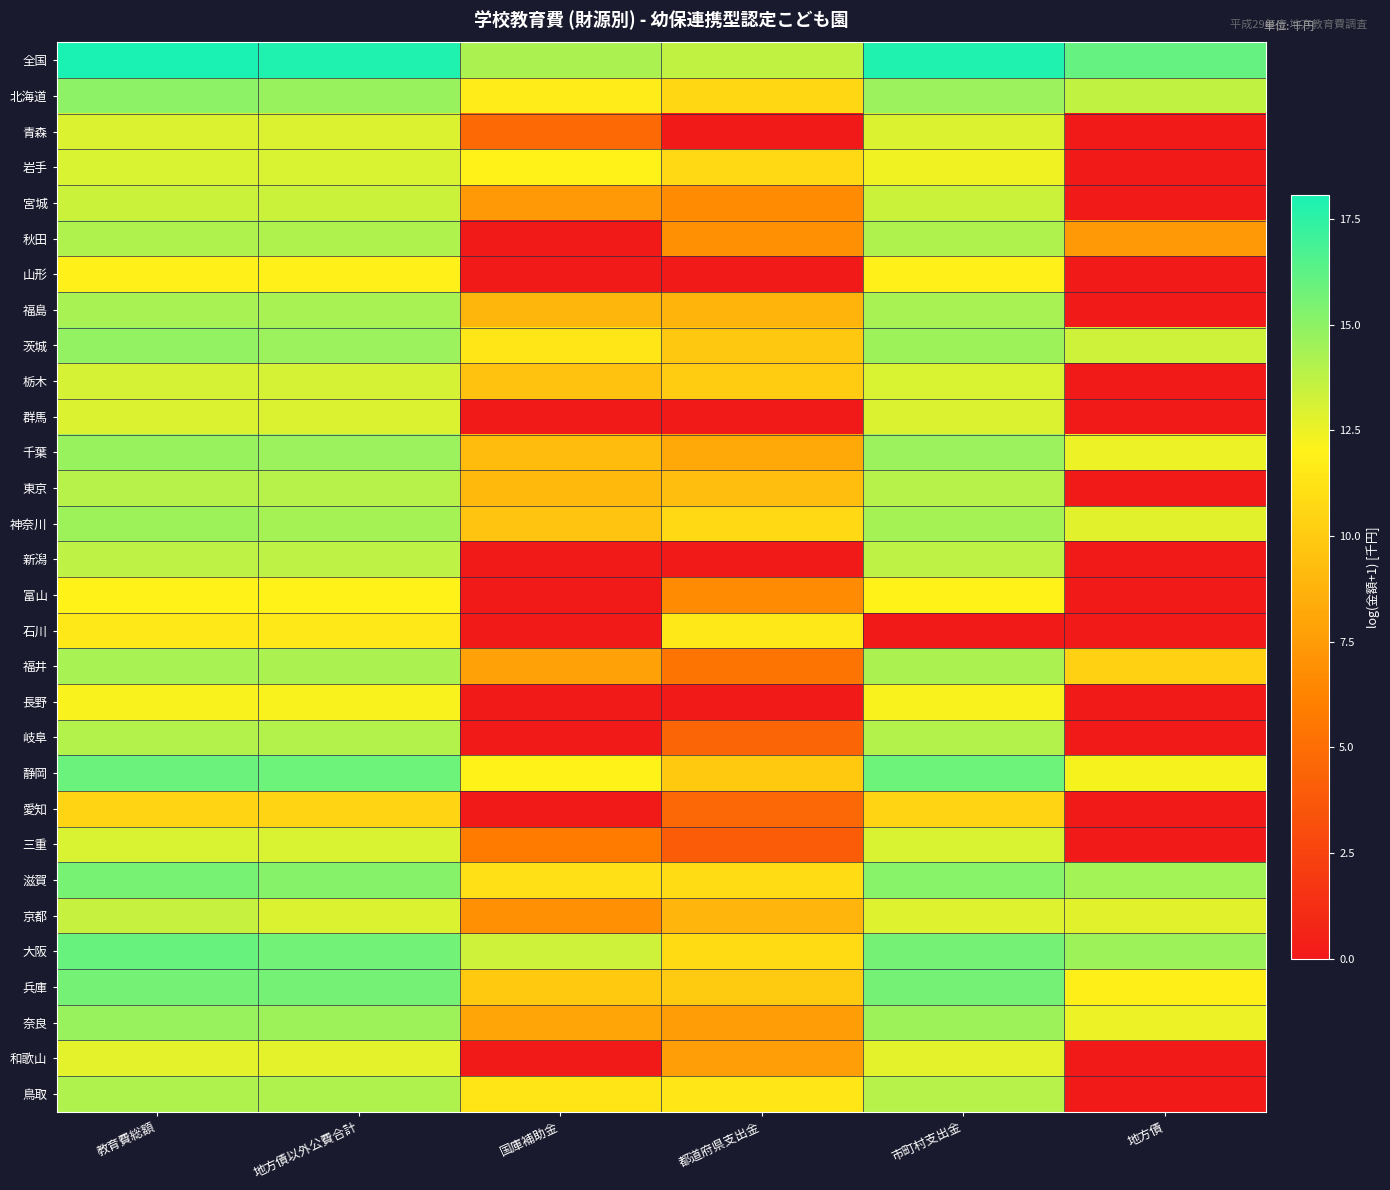

Reading left to right, extract all data points from this chart.

全国: 教育費総額=18.1	地方債以外公費合計=17.9	国庫補助金=14.2	都道府県支出金=13.6	市町村支出金=17.9	地方債=16.0
北海道: 教育費総額=15.0	地方債以外公費合計=14.7	国庫補助金=11.8	都道府県支出金=10.7	市町村支出金=14.6	地方債=13.7
青森: 教育費総額=12.9	地方債以外公費合計=12.9	国庫補助金=4.8	都道府県支出金=0.0	市町村支出金=12.9	地方債=0.0
岩手: 教育費総額=13.0	地方債以外公費合計=13.0	国庫補助金=12.0	都道府県支出金=10.7	市町村支出金=12.4	地方債=0.0
宮城: 教育費総額=13.4	地方債以外公費合計=13.4	国庫補助金=7.4	都道府県支出金=6.7	市町村支出金=13.4	地方債=0.0
秋田: 教育費総額=14.1	地方債以外公費合計=14.1	国庫補助金=0.0	都道府県支出金=6.9	市町村支出金=14.1	地方債=7.5
山形: 教育費総額=12.0	地方債以外公費合計=12.0	国庫補助金=0.0	都道府県支出金=0.0	市町村支出金=12.0	地方債=0.0
福島: 教育費総額=14.3	地方債以外公費合計=14.3	国庫補助金=8.9	都道府県支出金=8.8	市町村支出金=14.3	地方債=0.0
茨城: 教育費総額=14.9	地方債以外公費合計=14.6	国庫補助金=11.4	都道府県支出金=9.8	市町村支出金=14.6	地方債=13.3
栃木: 教育費総額=13.1	地方債以外公費合計=13.1	国庫補助金=9.6	都道府県支出金=10.0	市町村支出金=13.0	地方債=0.0
群馬: 教育費総額=13.0	地方債以外公費合計=13.0	国庫補助金=0.0	都道府県支出金=0.0	市町村支出金=13.0	地方債=0.0
千葉: 教育費総額=14.7	地方債以外公費合計=14.6	国庫補助金=9.2	都道府県支出金=8.2	市町村支出金=14.6	地方債=12.5
東京: 教育費総額=13.9	地方債以外公費合計=13.9	国庫補助金=9.1	都道府県支出金=9.3	市町村支出金=13.9	地方債=0.0
神奈川: 教育費総額=14.6	地方債以外公費合計=14.4	国庫補助金=9.6	都道府県支出金=10.7	市町村支出金=14.3	地方債=12.8
新潟: 教育費総額=13.7	地方債以外公費合計=13.7	国庫補助金=0.0	都道府県支出金=0.0	市町村支出金=13.7	地方債=0.0
富山: 教育費総額=12.1	地方債以外公費合計=12.1	国庫補助金=0.0	都道府県支出金=6.7	市町村支出金=12.1	地方債=0.0
石川: 教育費総額=11.6	地方債以外公費合計=11.6	国庫補助金=0.0	都道府県支出金=11.6	市町村支出金=0.0	地方債=0.0
福井: 教育費総額=14.3	地方債以外公費合計=14.2	国庫補助金=7.8	都道府県支出金=5.4	市町村支出金=14.2	地方債=10.3
長野: 教育費総額=12.2	地方債以外公費合計=12.2	国庫補助金=0.0	都道府県支出金=0.0	市町村支出金=12.2	地方債=0.0
岐阜: 教育費総額=14.0	地方債以外公費合計=14.0	国庫補助金=0.0	都道府県支出金=4.5	市町村支出金=14.0	地方債=0.0
静岡: 教育費総額=15.9	地方債以外公費合計=15.9	国庫補助金=12.0	都道府県支出金=9.9	市町村支出金=15.8	地方債=12.2
愛知: 教育費総額=10.5	地方債以外公費合計=10.5	国庫補助金=0.0	都道府県支出金=4.7	市町村支出金=10.5	地方債=0.0
三重: 教育費総額=13.0	地方債以外公費合計=13.0	国庫補助金=5.8	都道府県支出金=4.0	市町村支出金=13.0	地方債=0.0
滋賀: 教育費総額=15.6	地方債以外公費合計=15.2	国庫補助金=11.1	都道府県支出金=10.9	市町村支出金=15.1	地方債=14.4
京都: 教育費総額=13.5	地方債以外公費合計=12.9	国庫補助金=6.9	都道府県支出金=8.8	市町村支出金=12.9	地方債=12.8
大阪: 教育費総額=16.0	地方債以外公費合計=15.7	国庫補助金=13.3	都道府県支出金=10.8	市町村支出金=15.6	地方債=14.5
兵庫: 教育費総額=15.6	地方債以外公費合計=15.6	国庫補助金=9.9	都道府県支出金=10.0	市町村支出金=15.6	地方債=11.9
奈良: 教育費総額=14.7	地方債以外公費合計=14.6	国庫補助金=8.0	都道府県支出金=7.6	市町村支出金=14.6	地方債=12.5
和歌山: 教育費総額=12.7	地方債以外公費合計=12.7	国庫補助金=0.0	都道府県支出金=7.6	市町村支出金=12.7	地方債=0.0
鳥取: 教育費総額=14.1	地方債以外公費合計=14.1	国庫補助金=11.3	都道府県支出金=11.4	市町村支出金=13.9	地方債=0.0